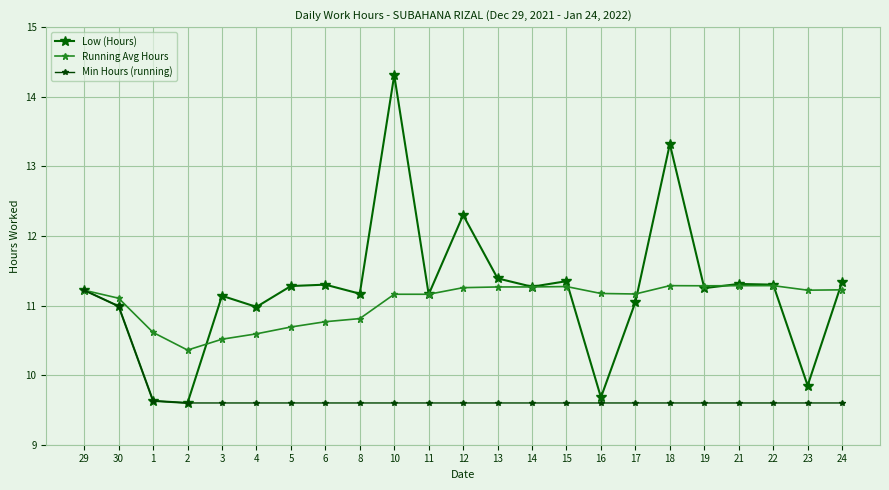

The Low (Hours) series shows 11.3 at 6. True or false?

True